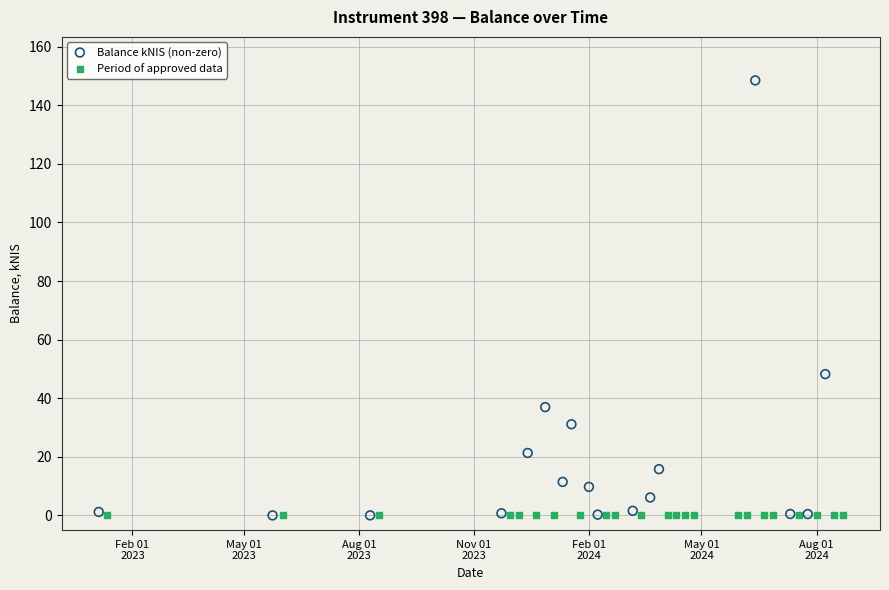

Which series contains the highest Y value?

Balance kNIS (non-zero)